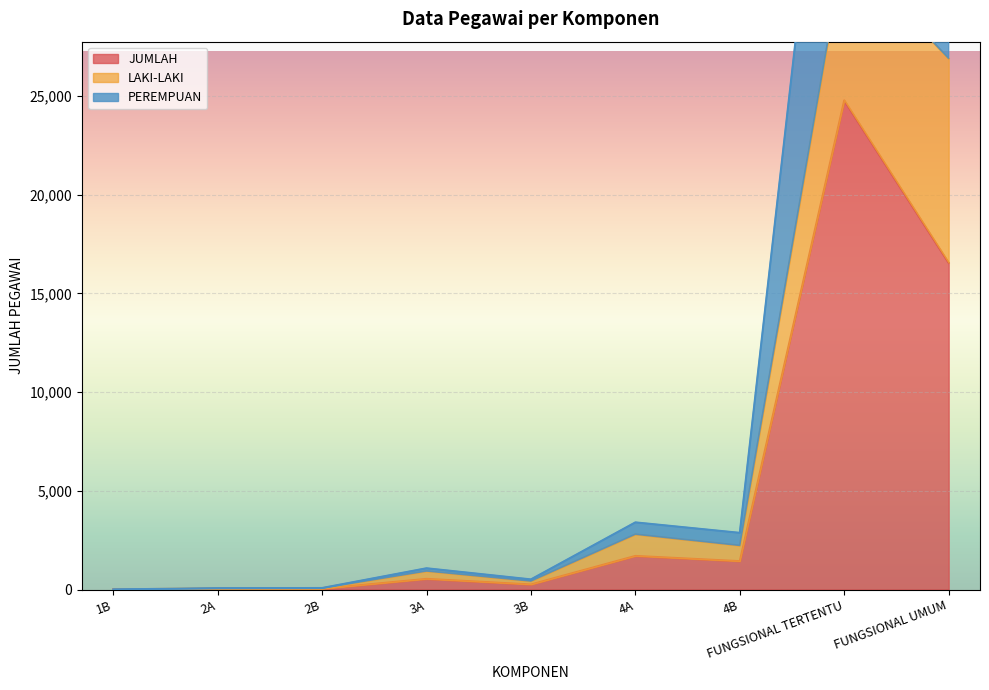

True or false: JUMLAH and PEREMPUAN intersect in this chart.

False